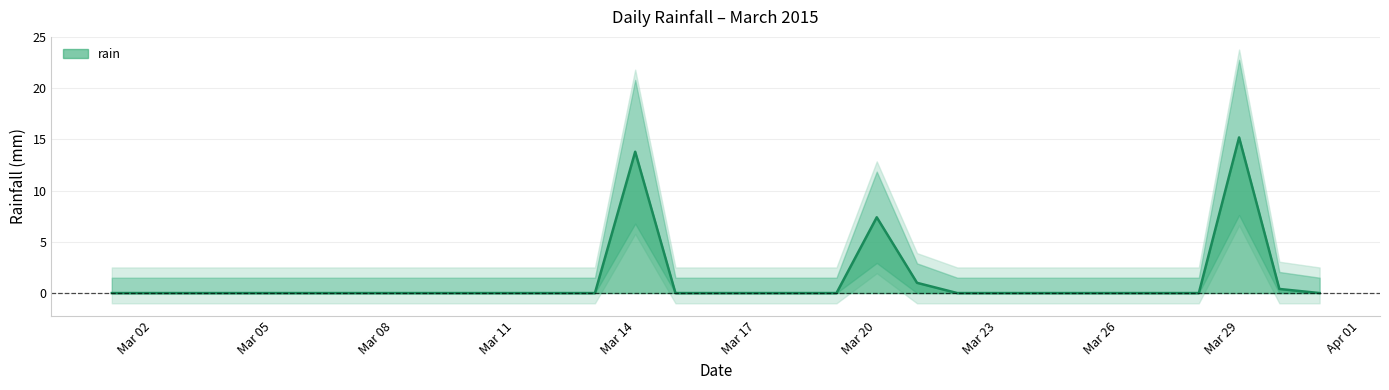

What is the maximum value shown in the chart?

15.2